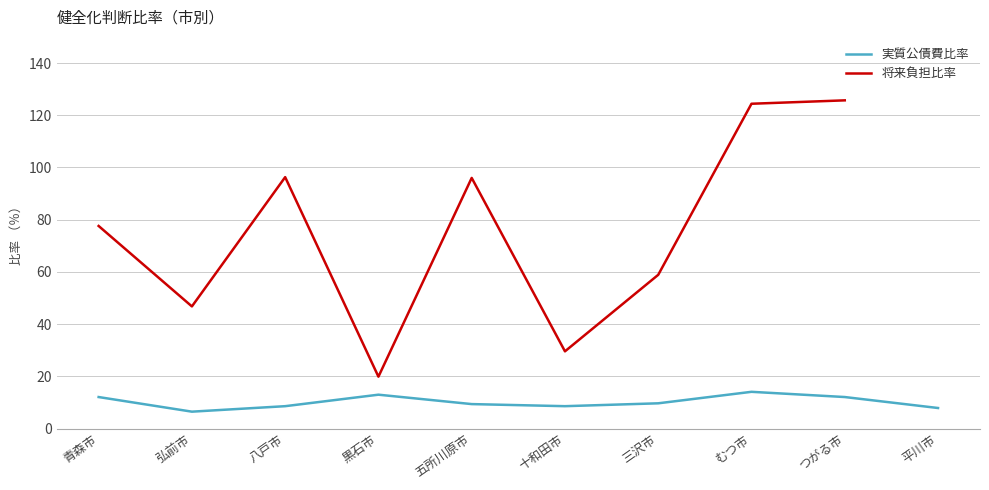

Count the number of categories in the chart.

10